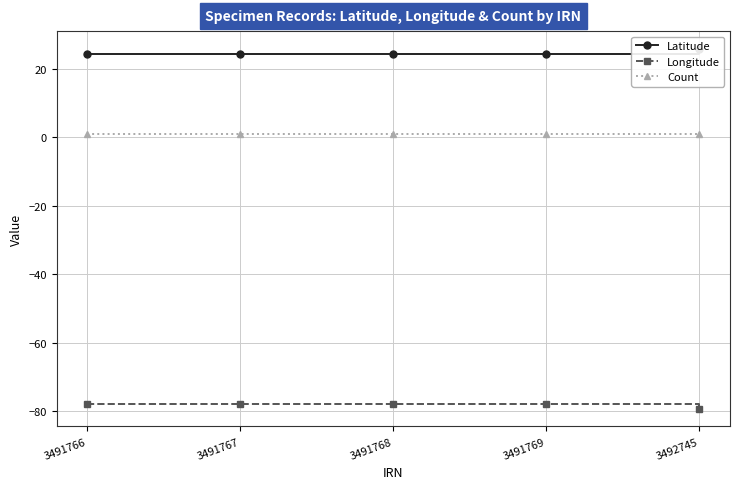

The value of Latitude at 3491768 is 32.8. True or false?

False